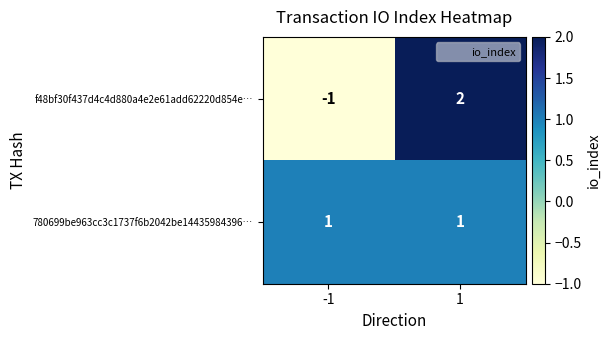

Which series changed the most between -1 and 1?

f48bf30f437d4c4d880a4e2e61add62220d854e…